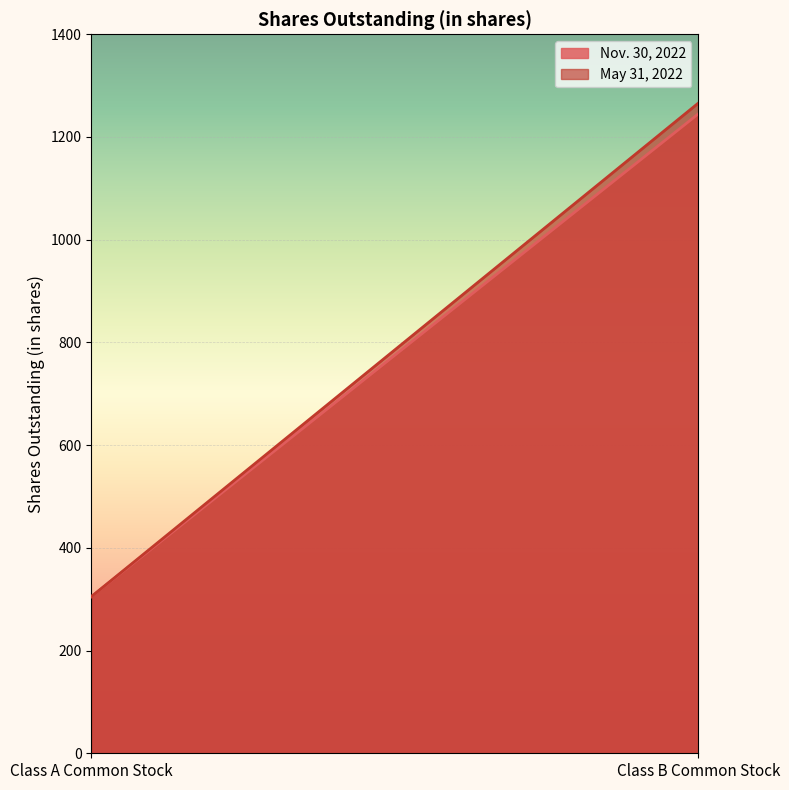

List the series in order of their peak value, lowest first.

Nov. 30, 2022, May 31, 2022